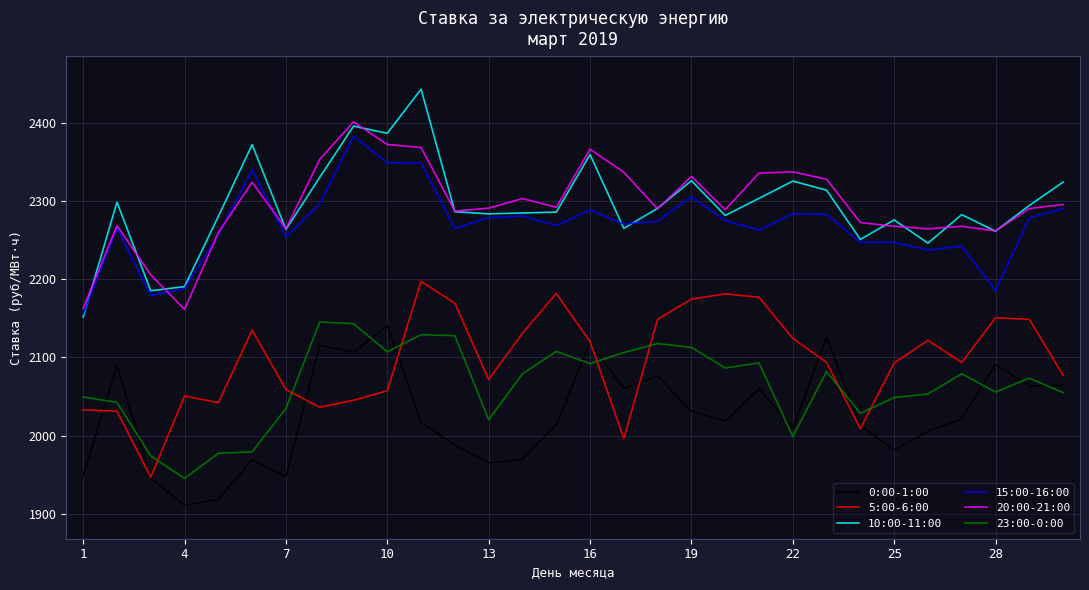

True or false: 10:00-11:00 and 20:00-21:00 cross at least once.

True